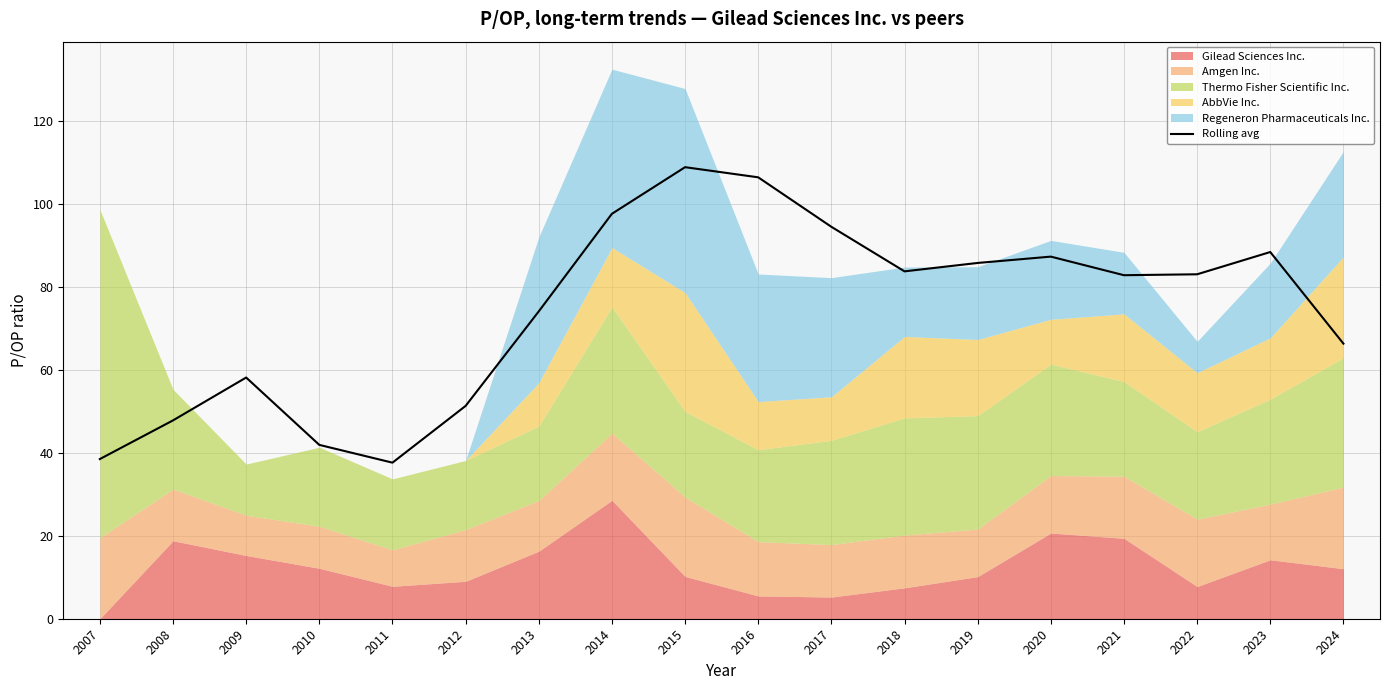

How many interior local valleys (lower than both neighbors) does the data have?

3